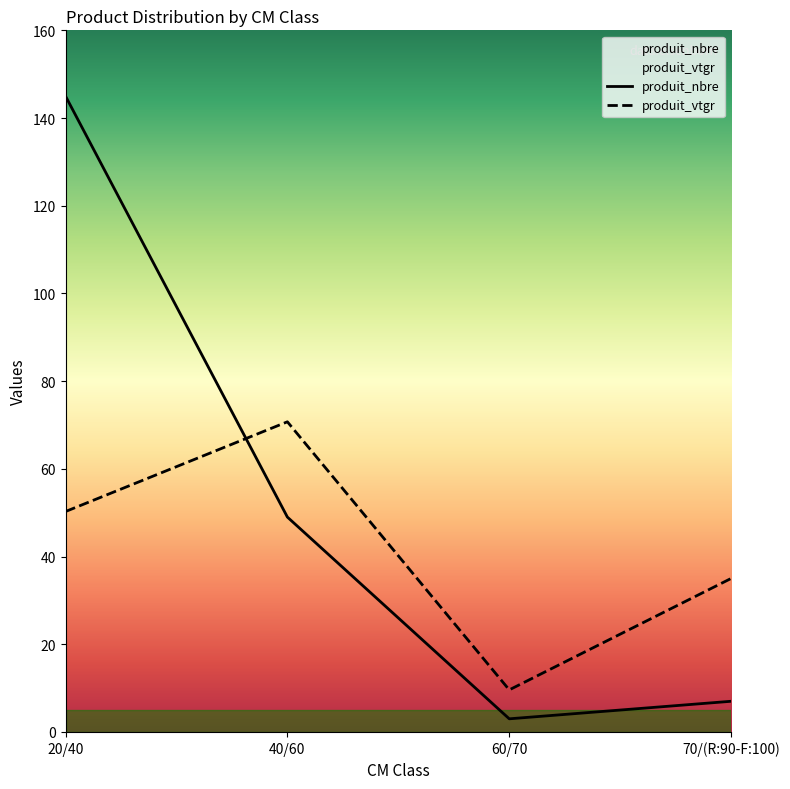

What is the value of the produit_vtgr point at the 4th from the left?

35.0